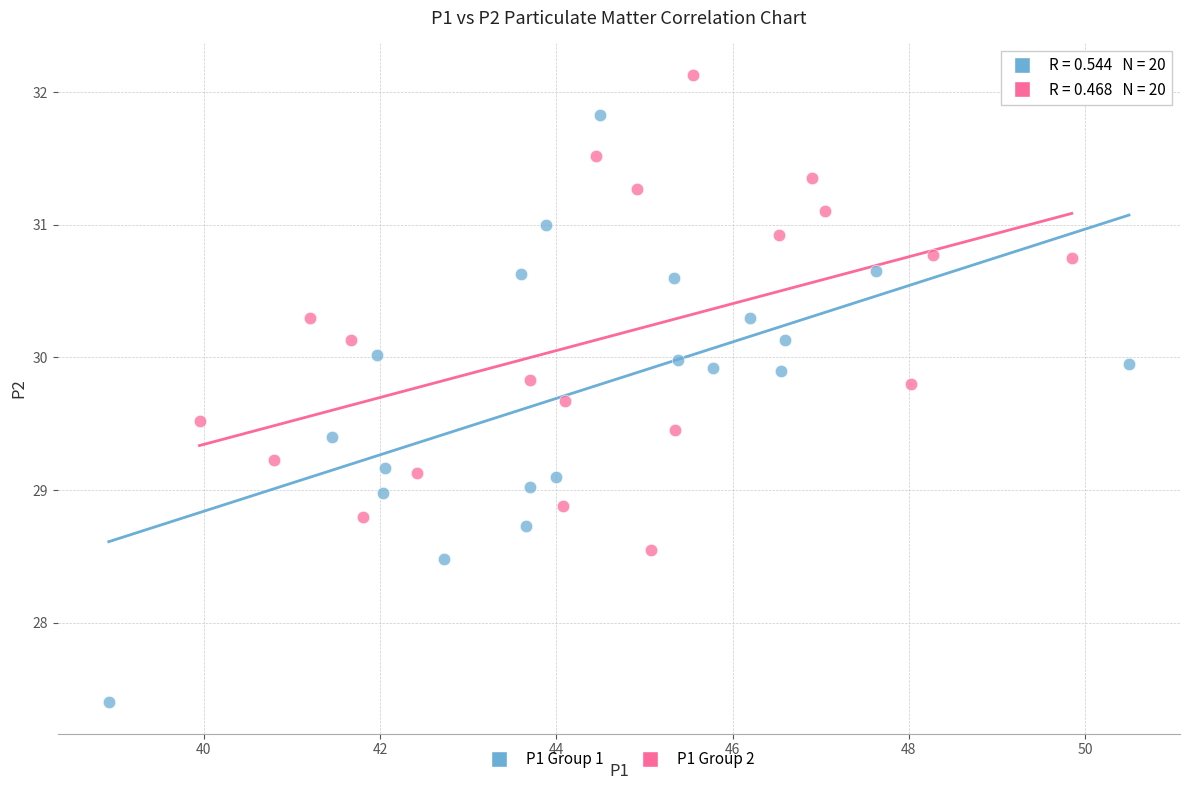

Which series reaches the maximum Y coordinate?

P1 Group 2